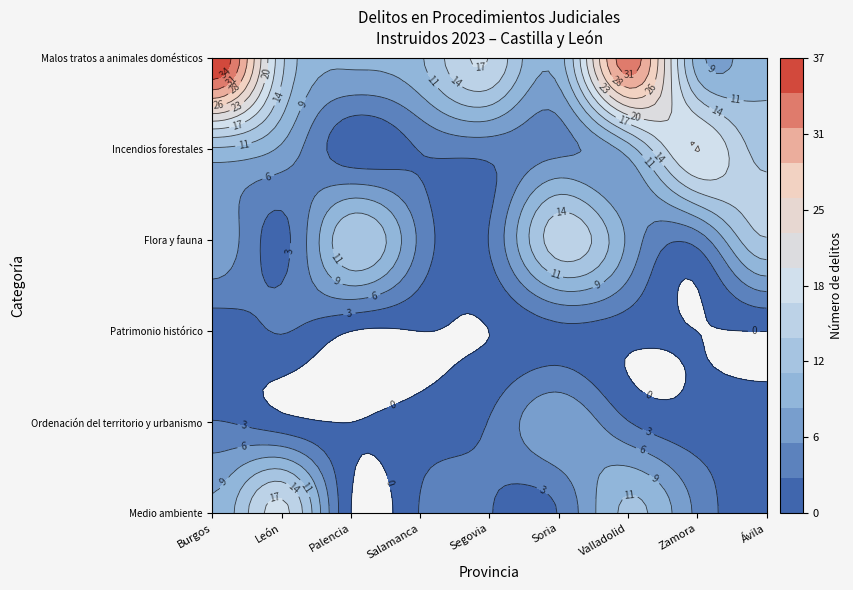

Reading right to left, list all the values displayed in this chart.

Medio ambiente: 1	5	12	3	3	3	0	18	9
Ordenación del territorio y urbanismo: 2	1	3	8	3	1	0	1	3
Patrimonio histórico: 0	0	1	2	0	0	0	3	1
Flora y fauna: 14	4	8	16	3	5	14	2	8
Incendios forestales: 13	20	10	5	4	3	1	8	11
Malos tratos a animales domésticos: 11	10	33	10	17	11	9	15	37